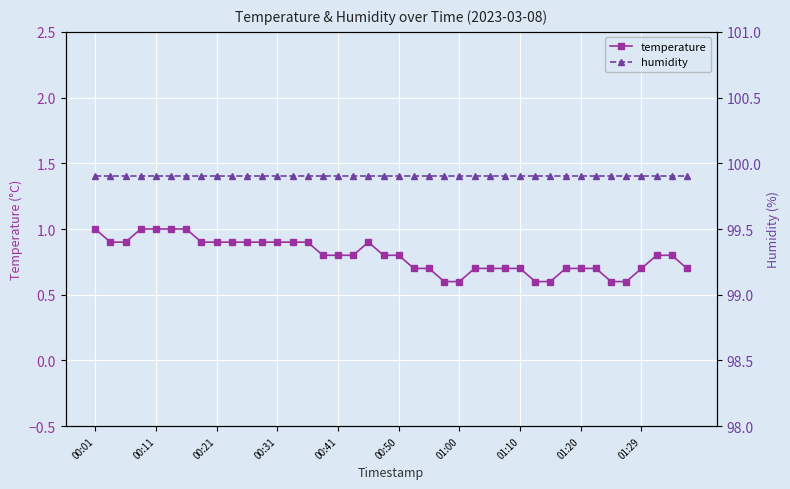

True or false: humidity and temperature cross at least once.

False